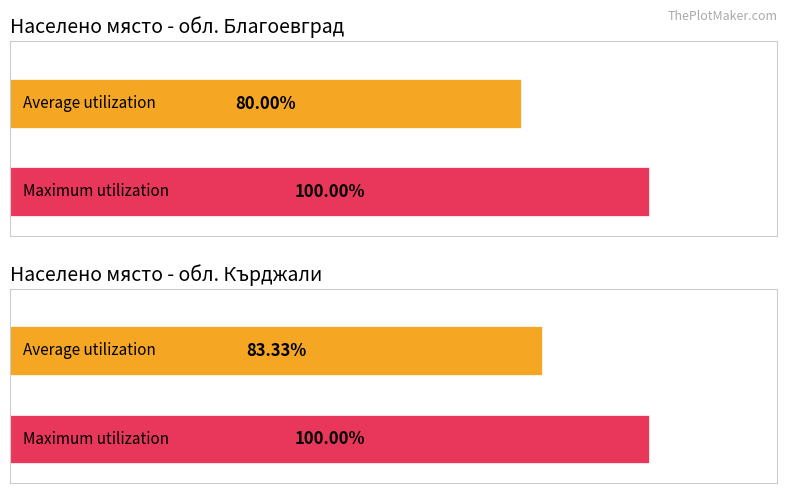

Rank the series by their maximum value, from highest to lowest.

Maximum utilization, Average utilization